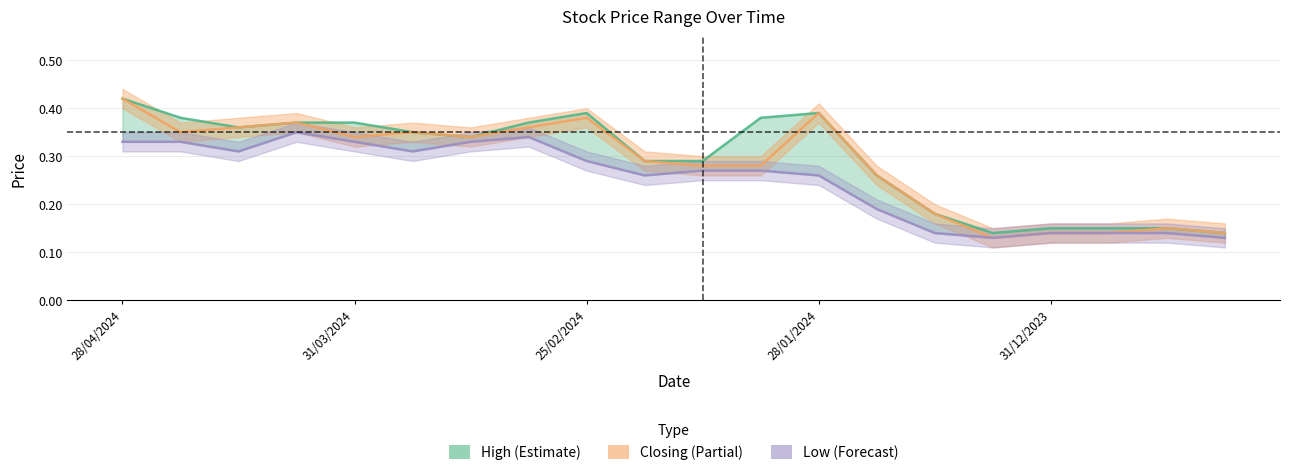

True or false: Low and High intersect in this chart.

False